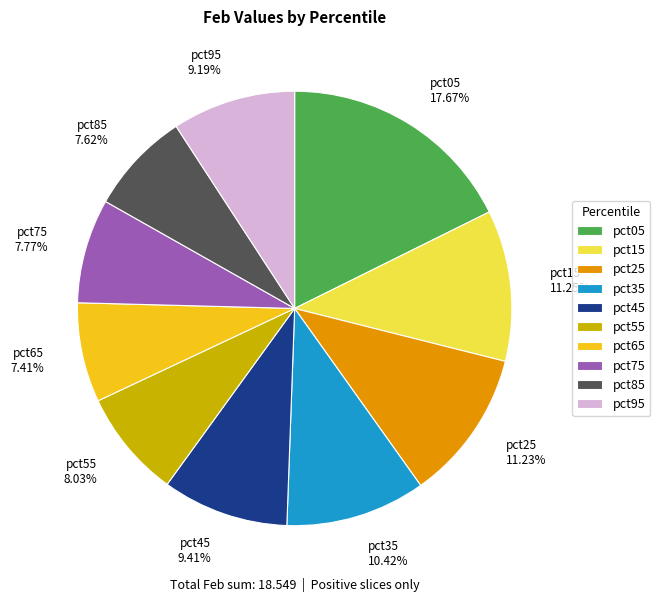

How many segments does this pie chart have?

10